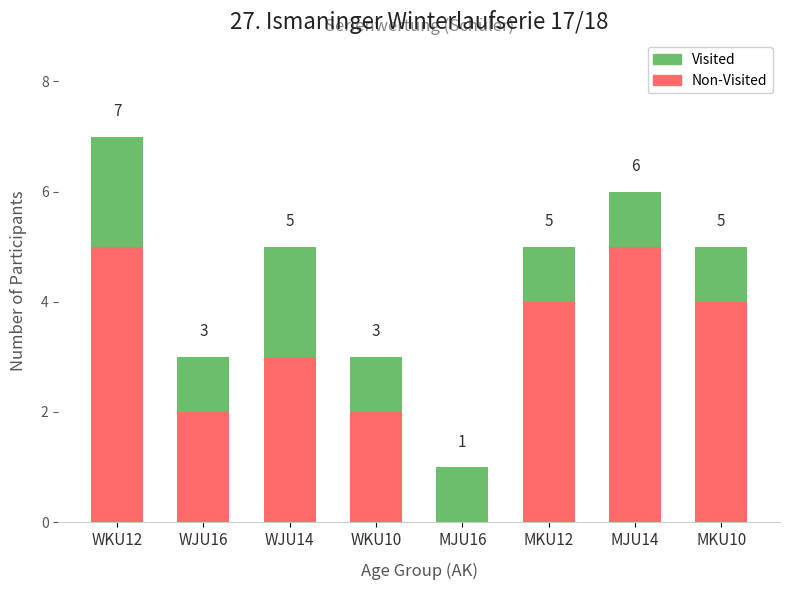

At which category is the sum across all series the highest?

WKU12